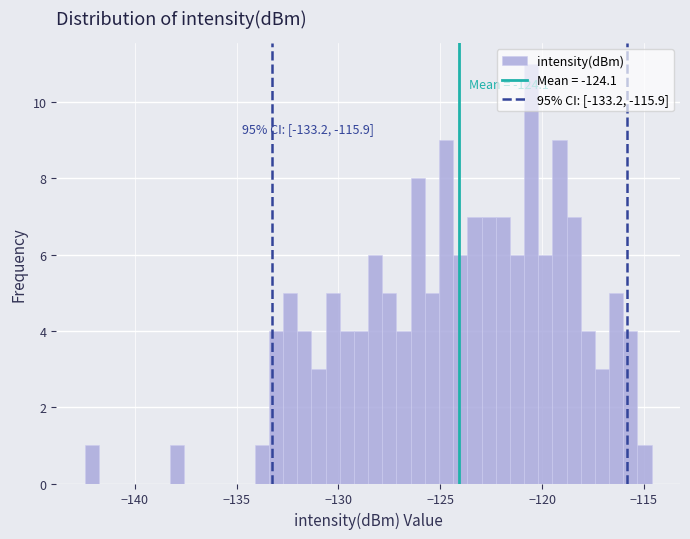

Around what value on the x-axis is the tallest bar? Give the approximate position of its centre, as read against the axis.

-120.5